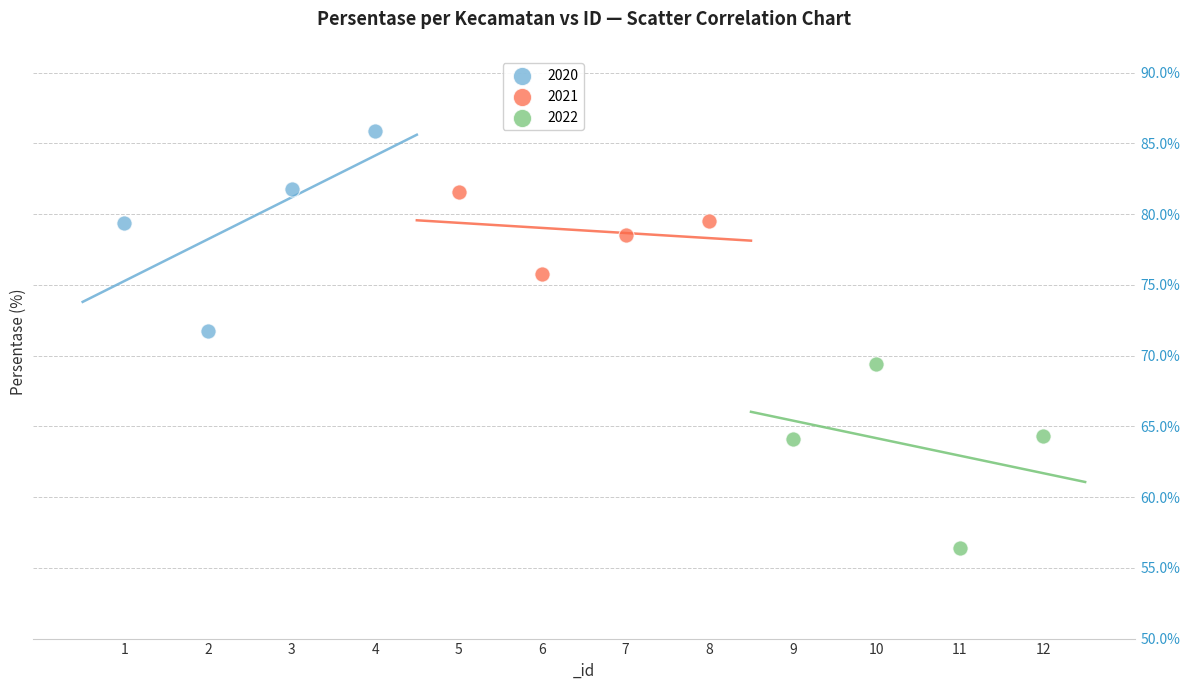

What are all the series names shown in the legend?

2020, 2021, 2022